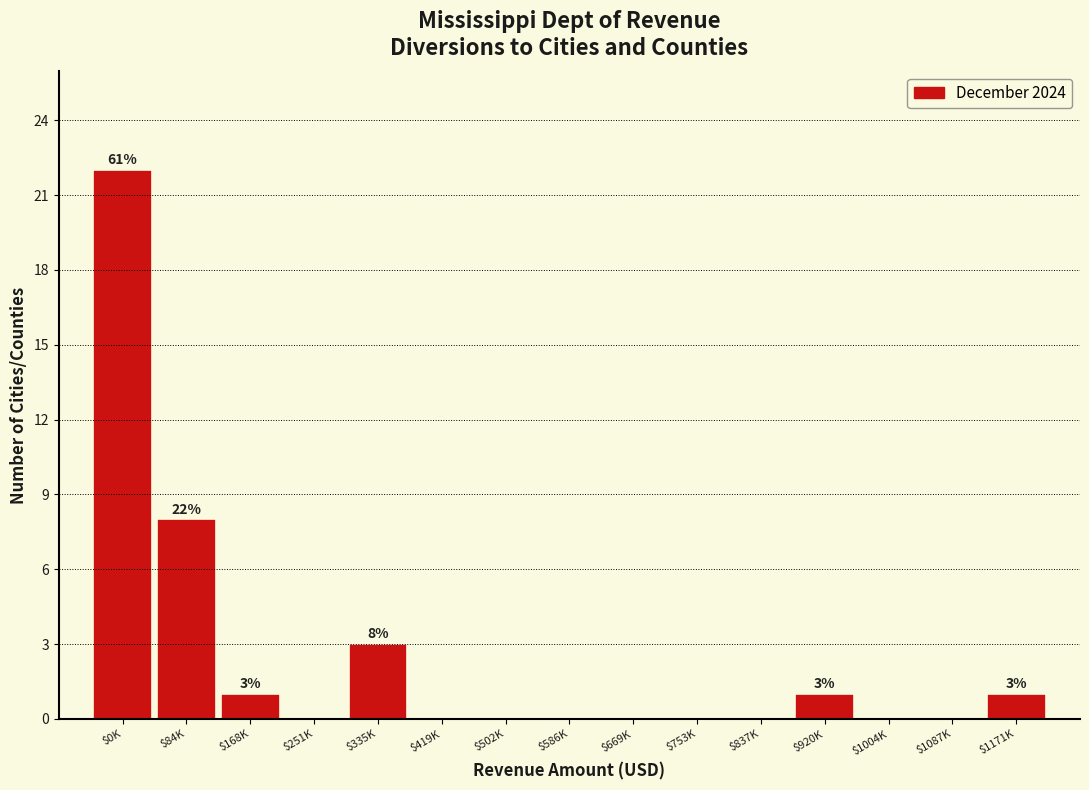

Where is the data nearest to the value 11?

$84K